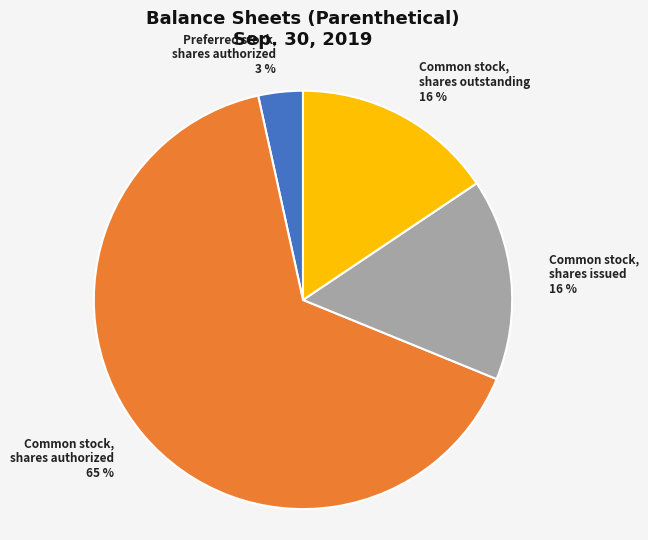

Which has a higher value, Common stock, shares outstanding or Preferred stock, shares authorized?

Common stock, shares outstanding